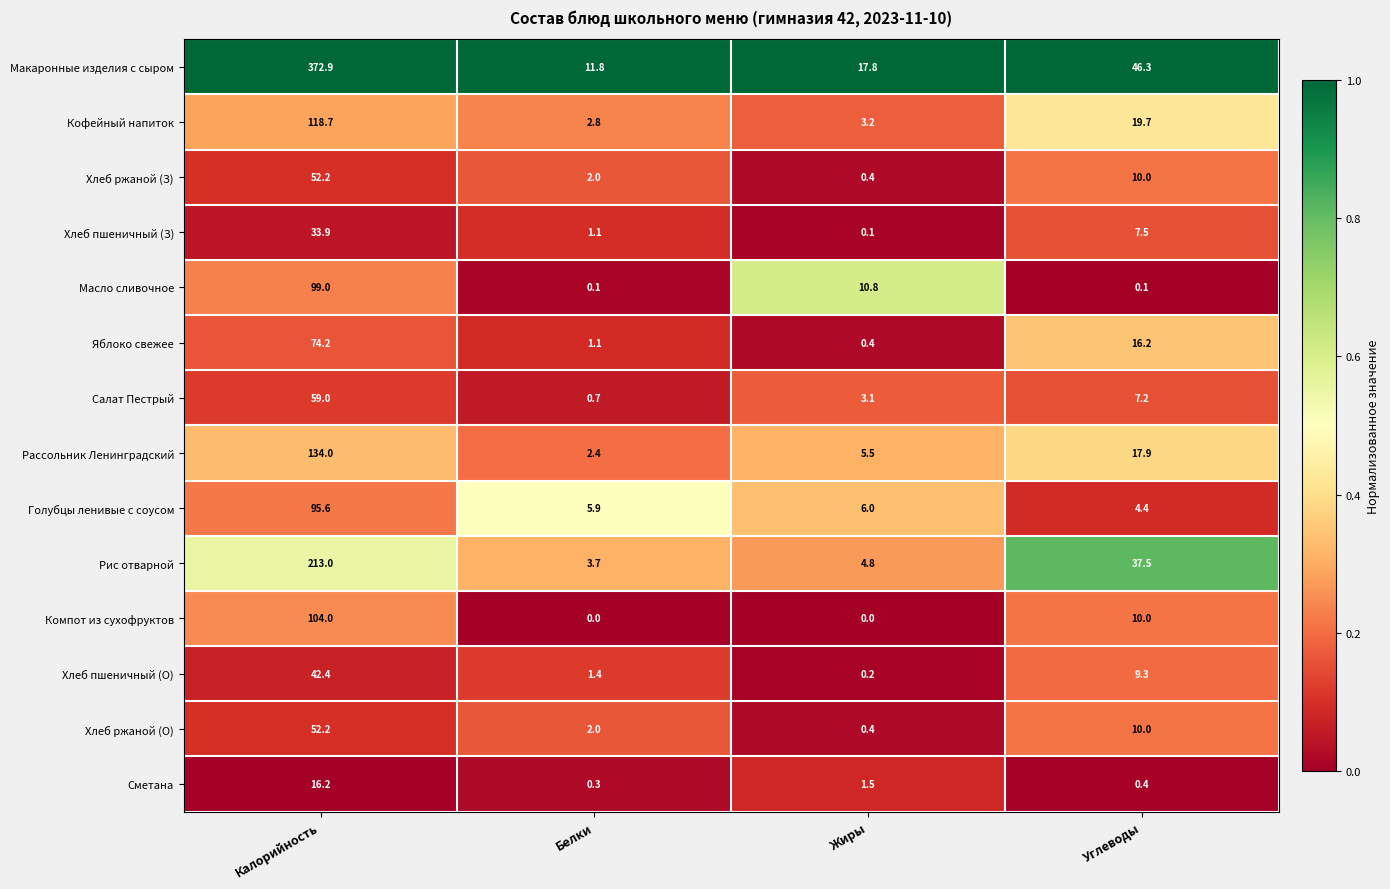

Between Белки and Жиры, which series saw the biggest shift?

Масло сливочное